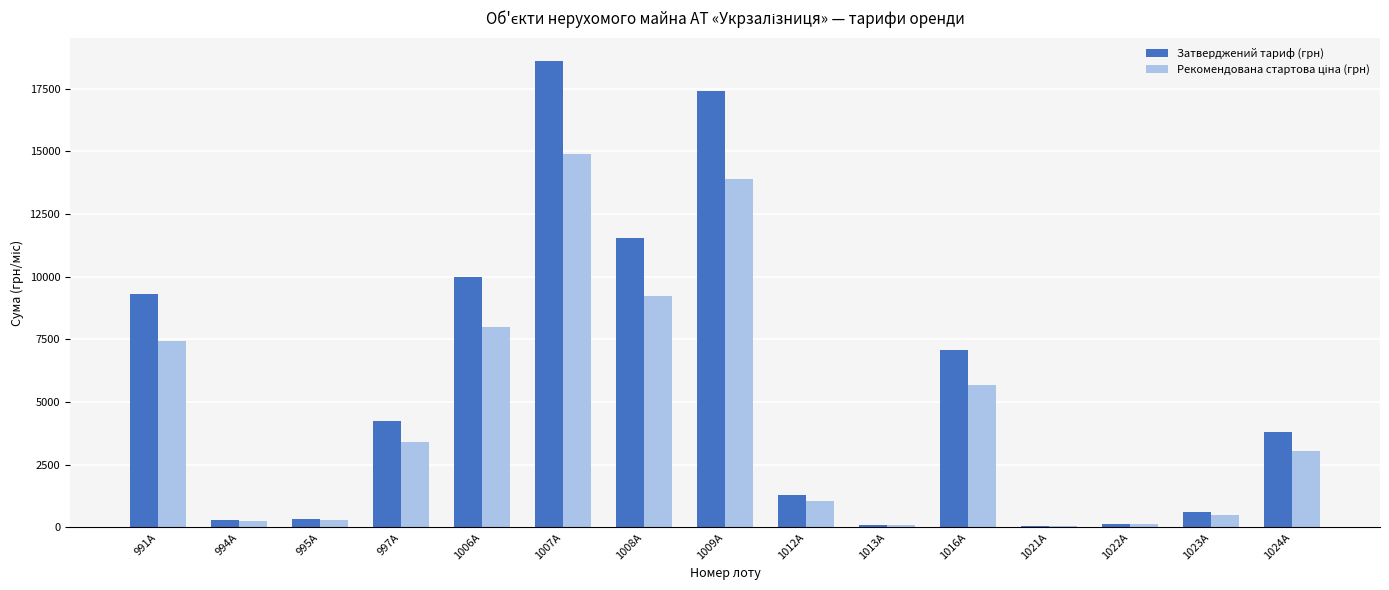

At which category is the sum across all series the highest?

1007А